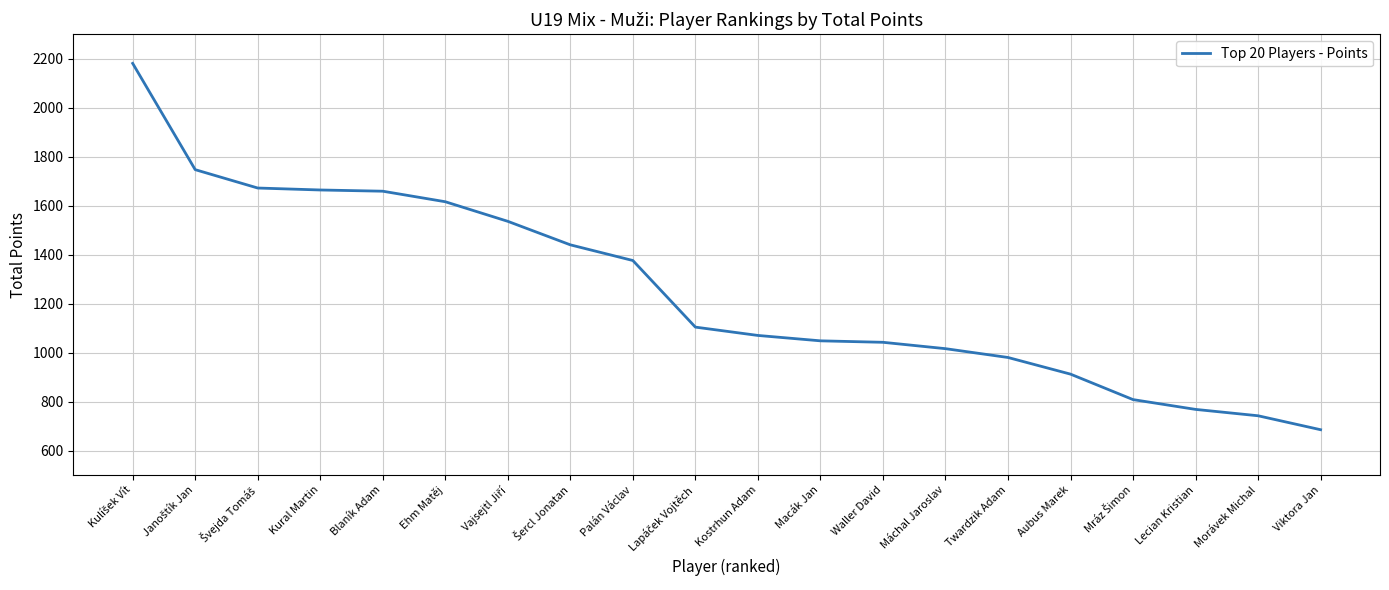

What is the approximate value at Lecian Kristian, to the nearest 100?

800